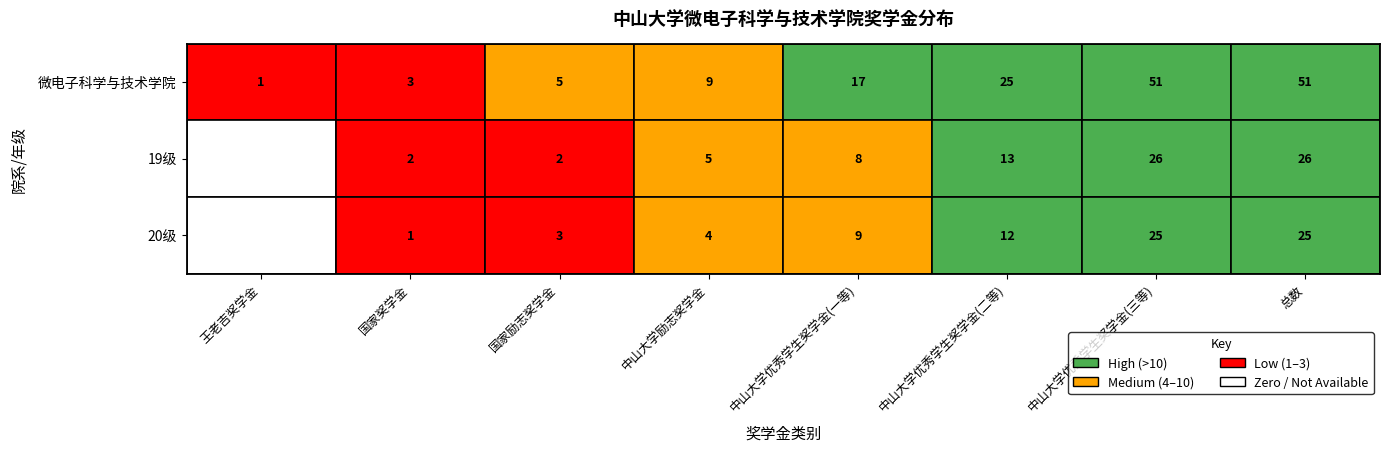

Reading right to left, transcribe all the data shown in this chart.

微电子科学与技术学院: 51	51	25	17	9	5	3	1
19级: 26	26	13	8	5	2	2	0
20级: 25	25	12	9	4	3	1	0